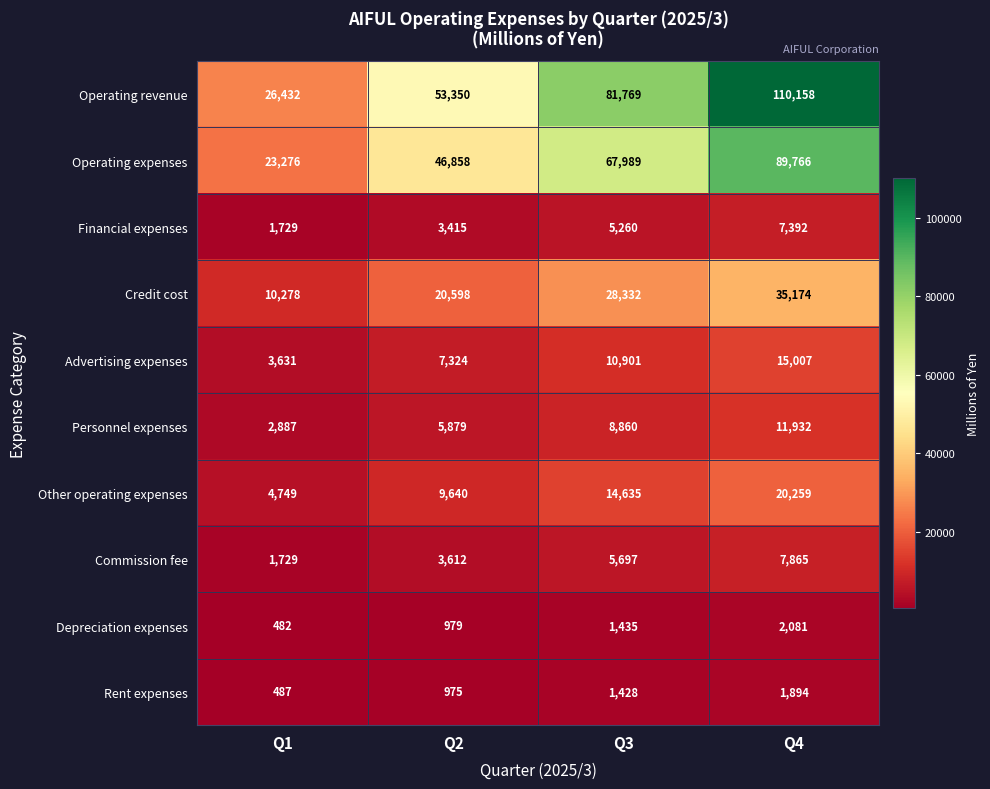

What value does the Operating expenses series have at Q2, to the nearest 50?

46850